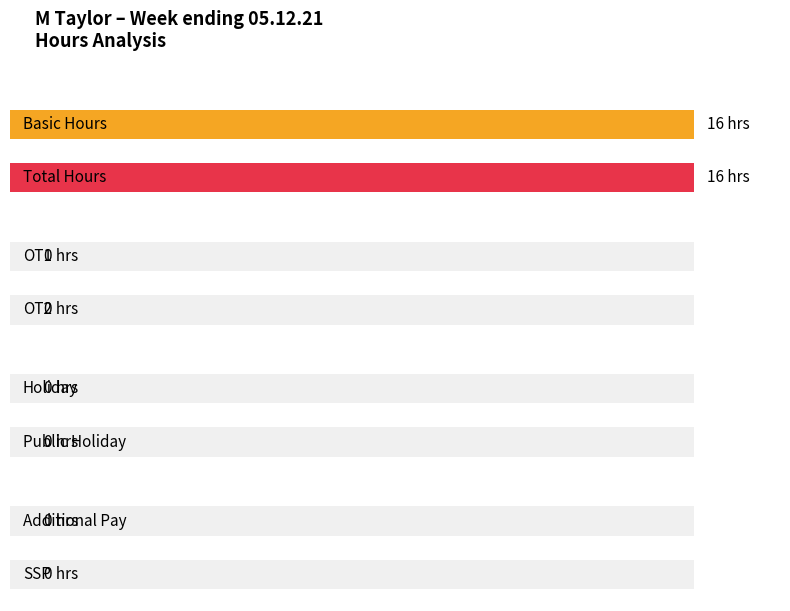

Count the number of categories in the chart.

8